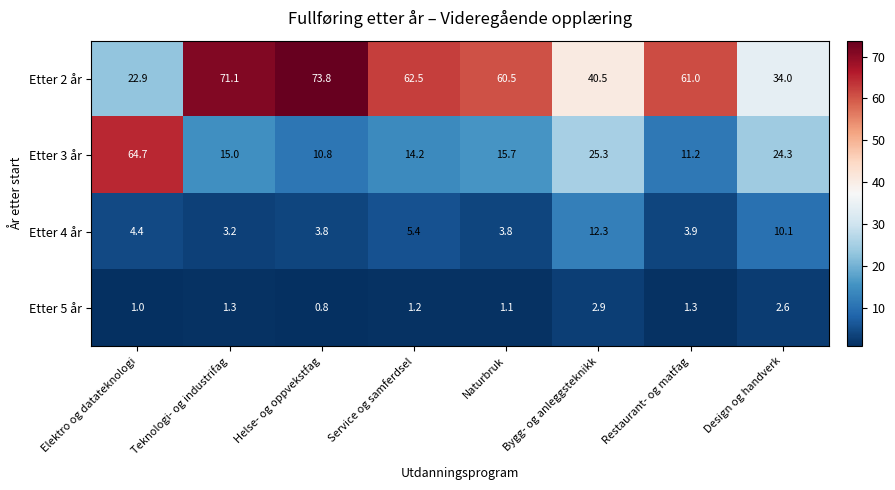

Which series has the largest total across all categories?

Etter 2 år